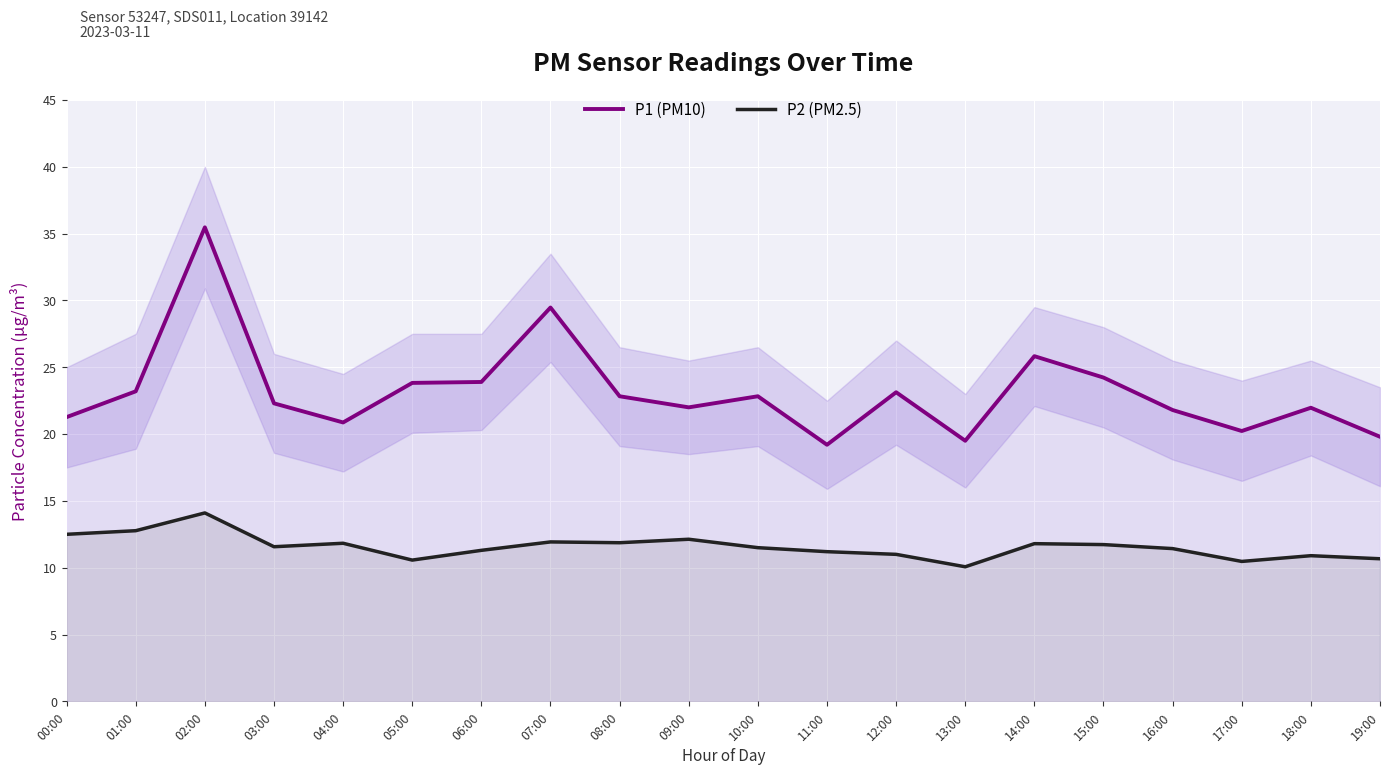

How many categories are shown in the chart?

20